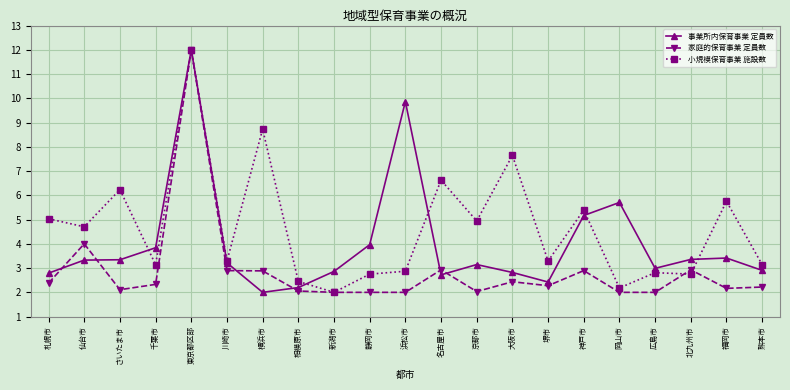

True or false: 小規模保育事業 施設数 has a value of 4.7 at 仙台市.

True